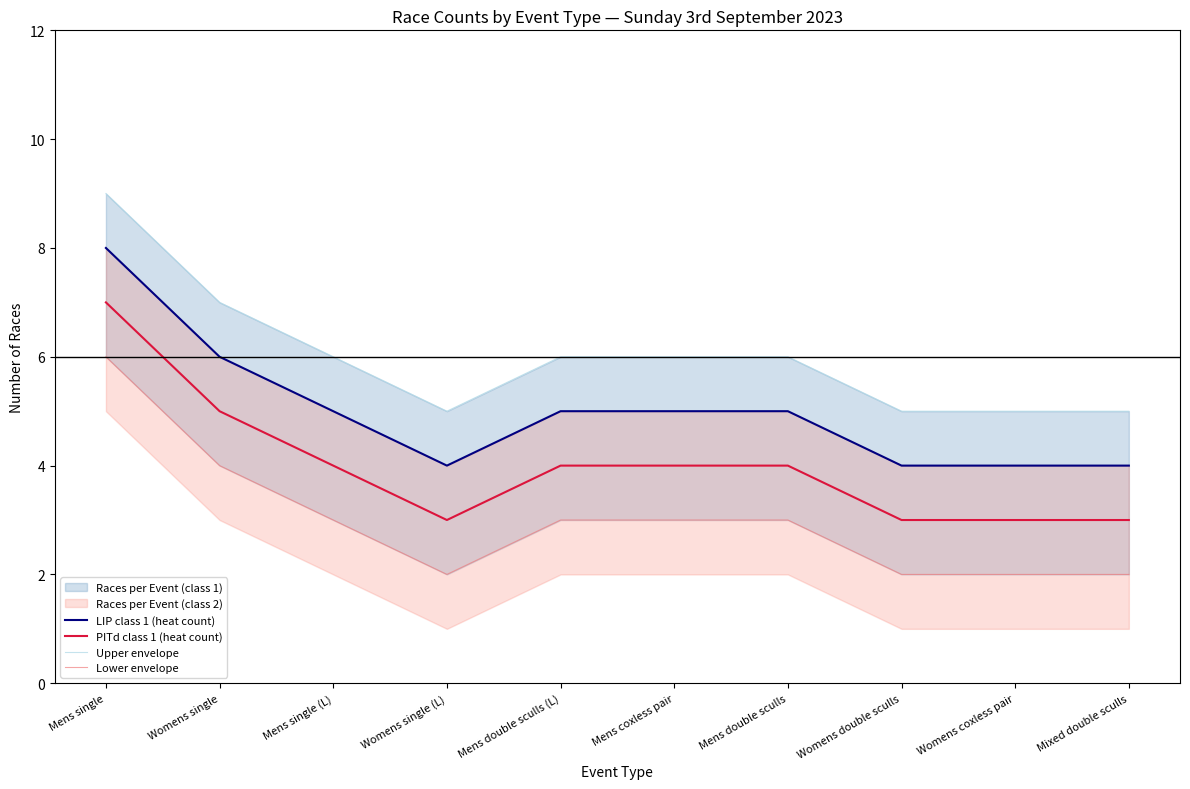

At which category is the sum across all series the highest?

Mens single